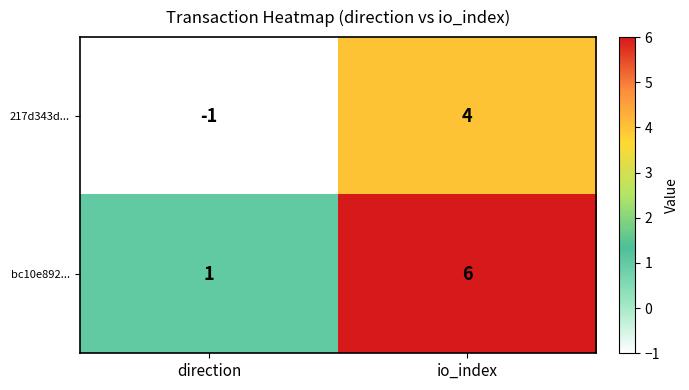

What is the average value of the bc10e892... series?

4